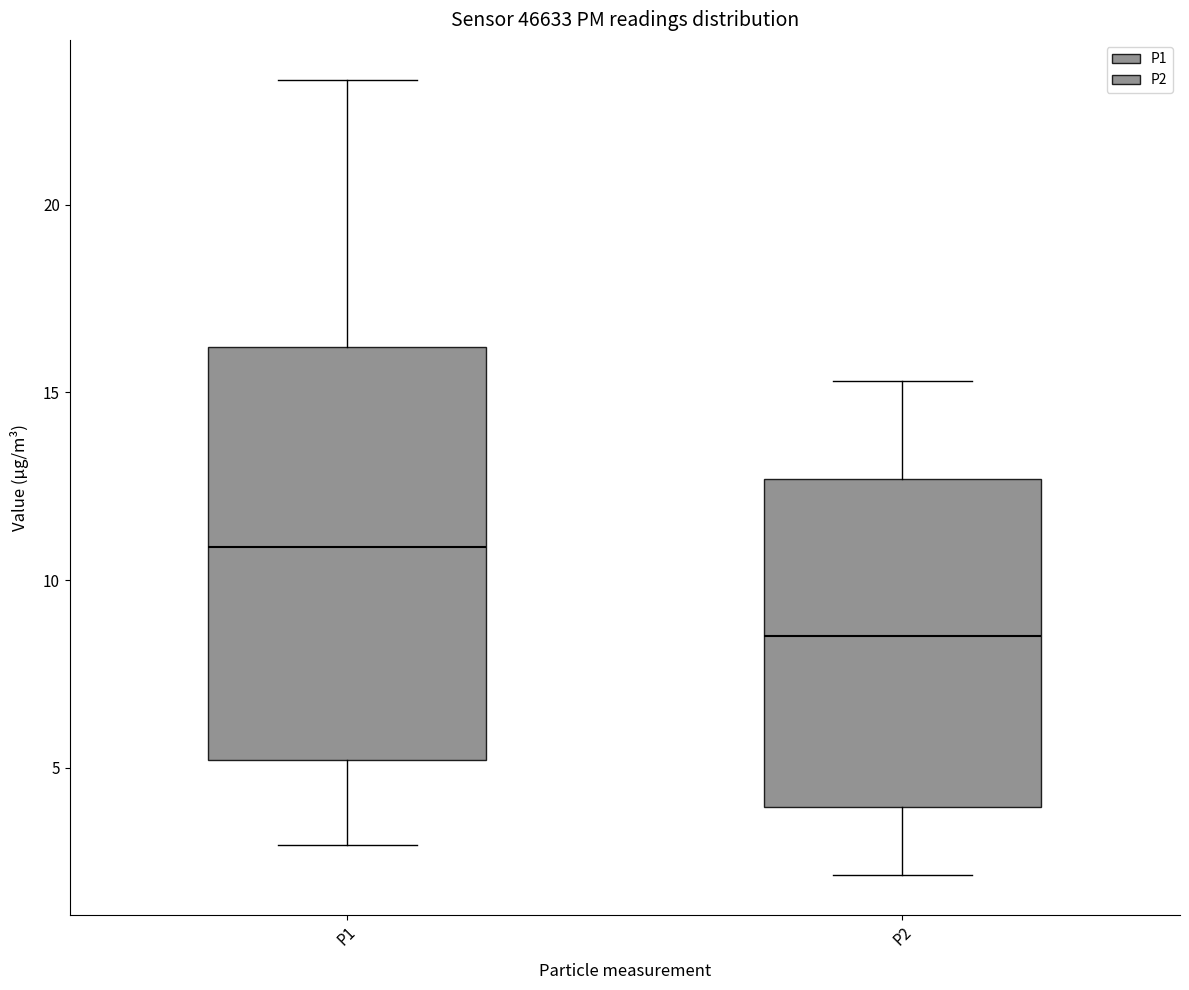

Reading left to right, read every box against the y-axis: the position of its median line, the range the box covers, and the ends of its whiskers. The values are not printed on the chart, so give them approximately, as read against the axis.

P1: median 11.0, box 5.0 to 16.0, whiskers 3.0 to 23.5
P2: median 8.5, box 4.0 to 12.5, whiskers 2.0 to 15.5